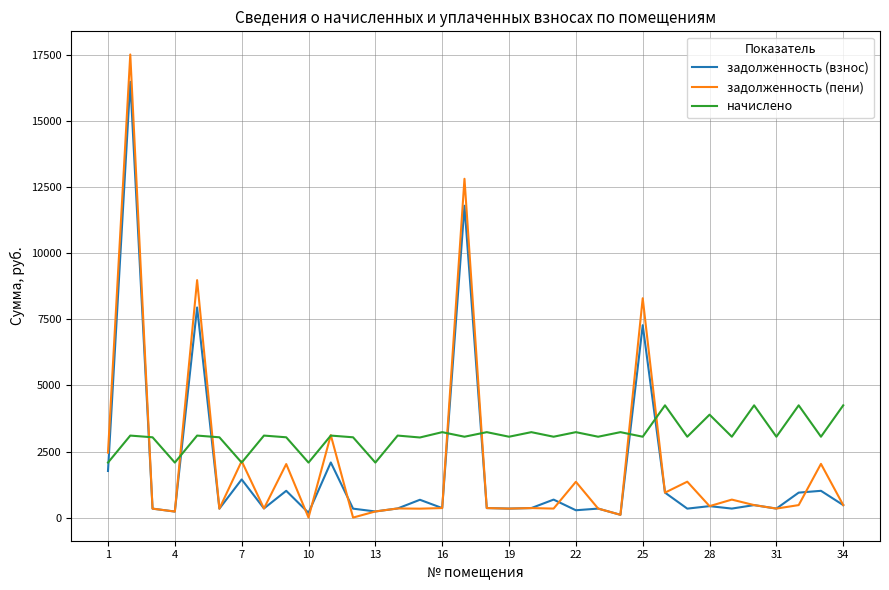

Which series has the largest total across all categories?

начислено